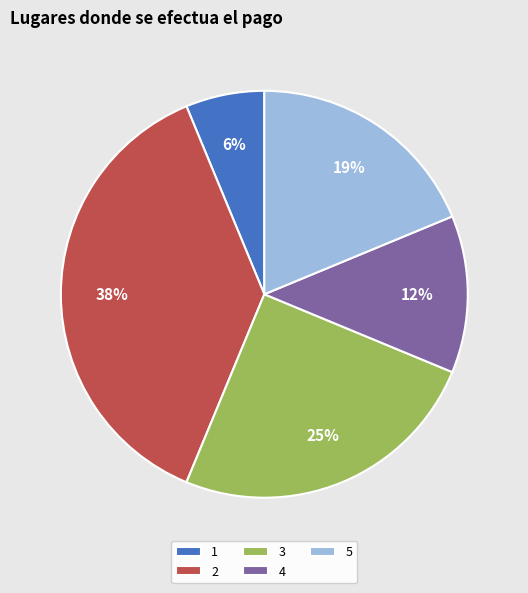

Rank the categories by value from lowest to highest.

1, 4, 5, 3, 2